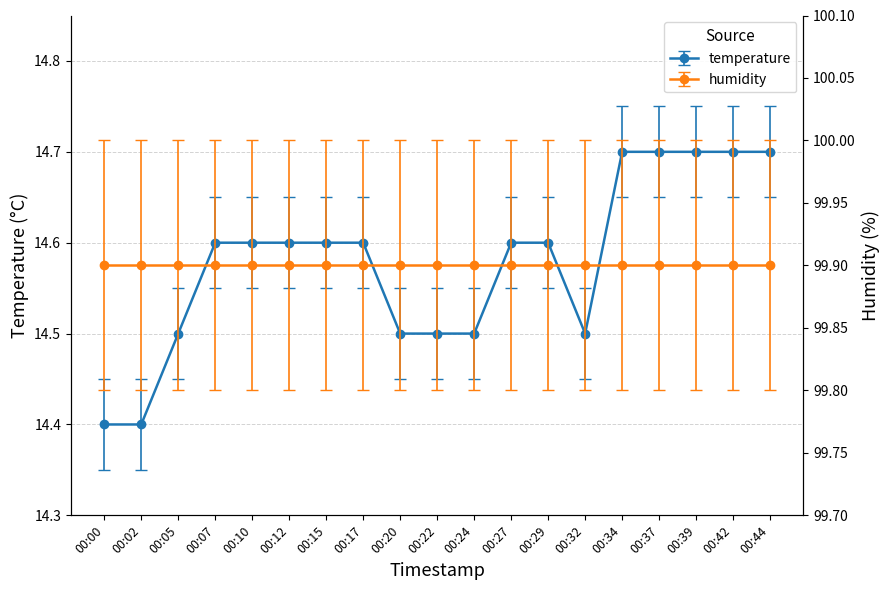

What is the difference between the values at 00:00 and 00:07?

0.2